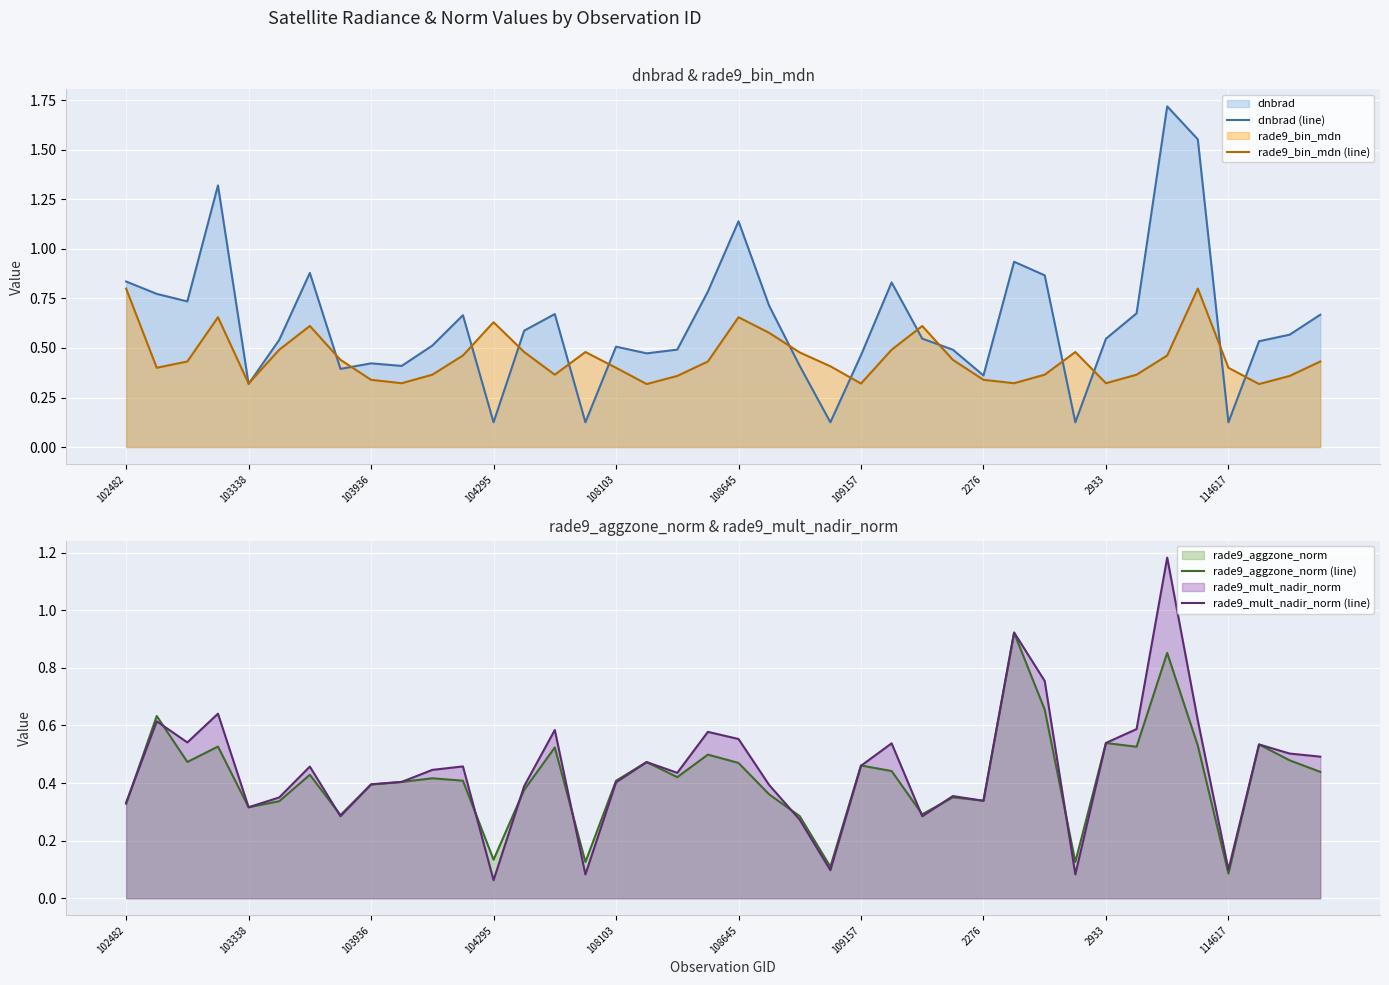

What is the value of the rade9_bin_mdn (line) point at the 34th from the left?

0.4